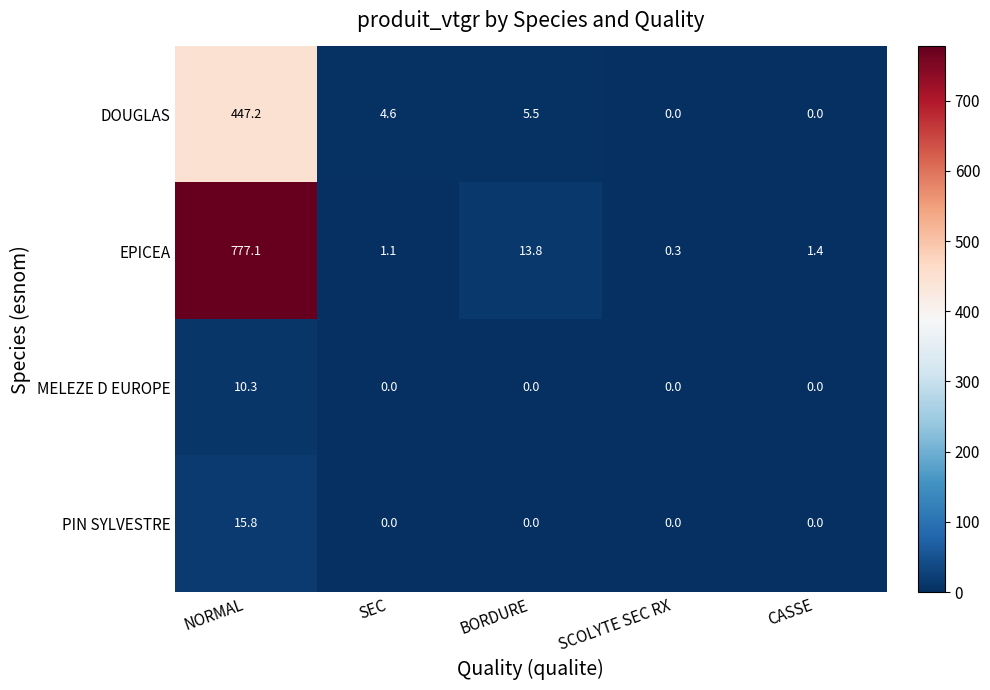

Rank the series by their maximum value, from lowest to highest.

MELEZE D EUROPE, PIN SYLVESTRE, DOUGLAS, EPICEA